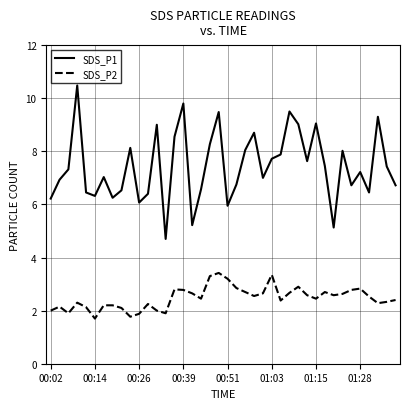

What is the difference between the maximum and minimum values in the SDS_P1 series?

5.8